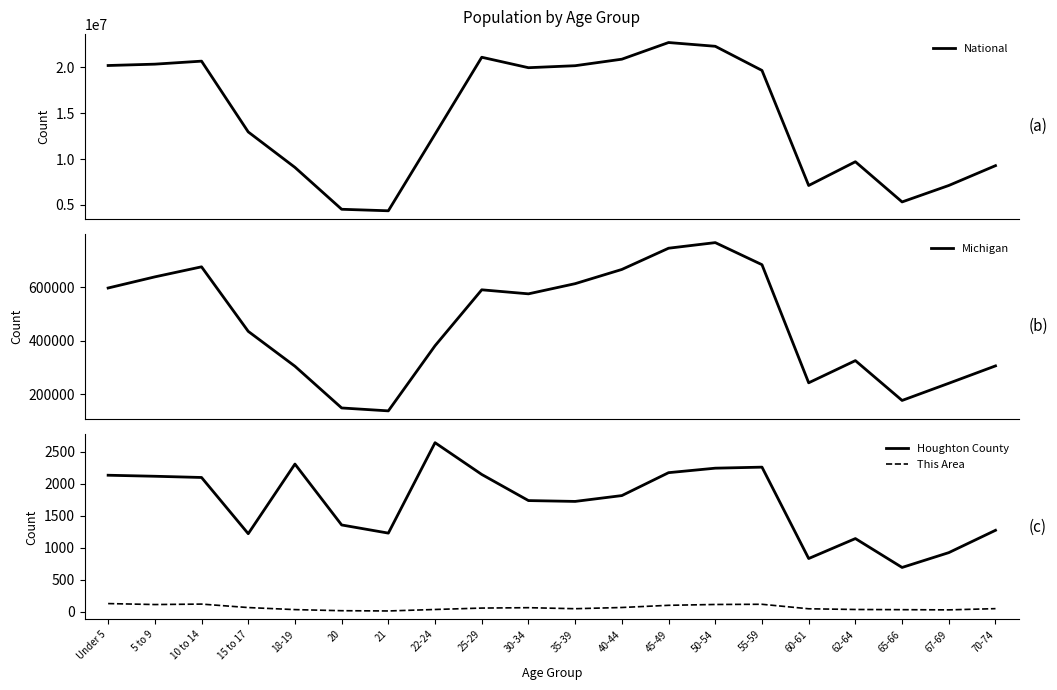

How many data points in Michigan are above 574566?

9